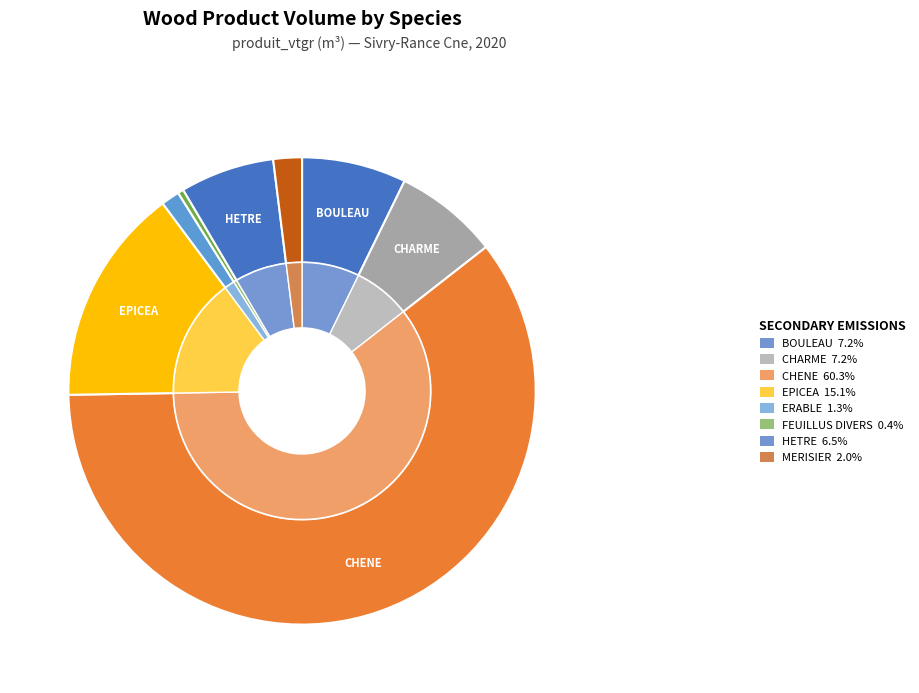

Is there any slice that represents more than half of the pie?

Yes